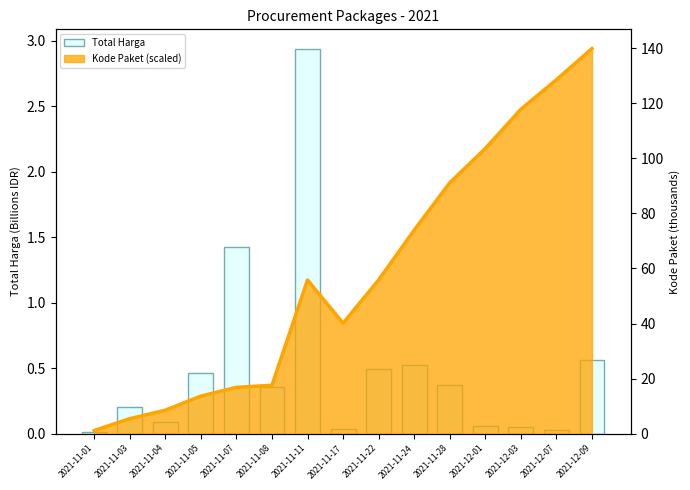

What is the sum of the values at 2021-12-09 and 2021-11-08?

0.9